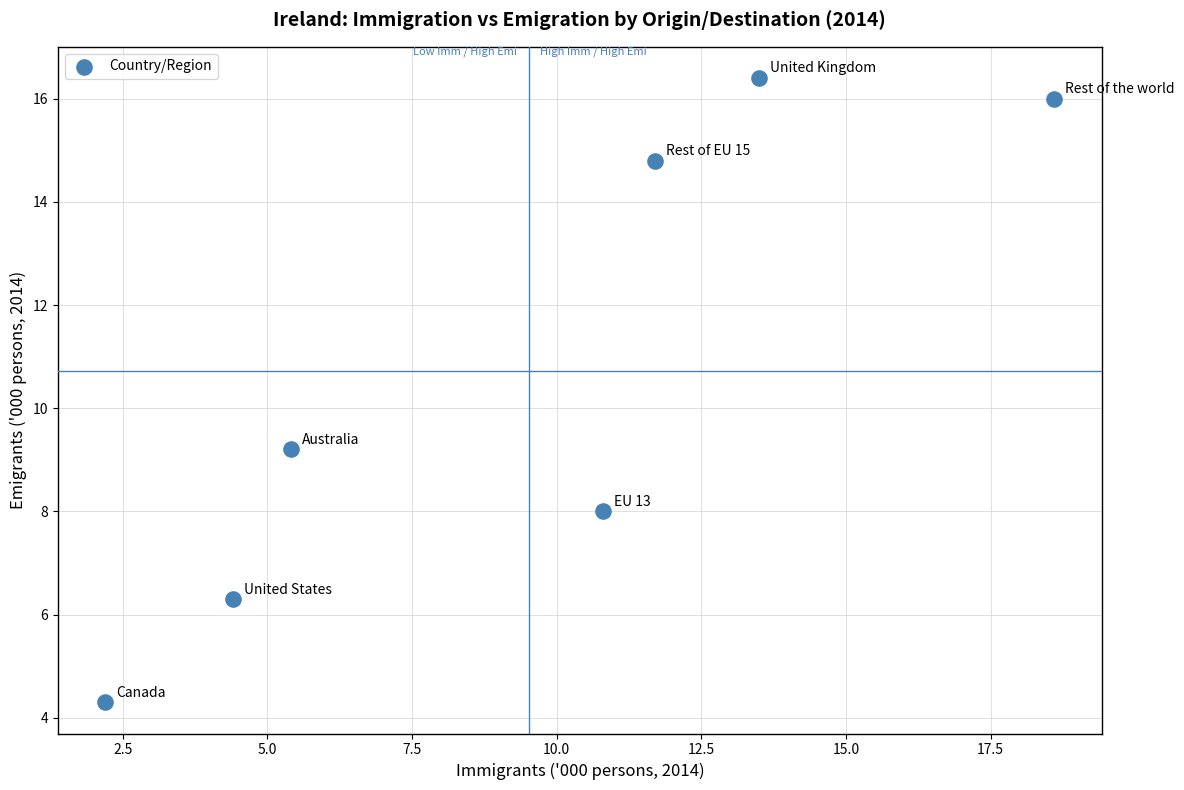

What is the range of Y values (max minus min)?

12.1